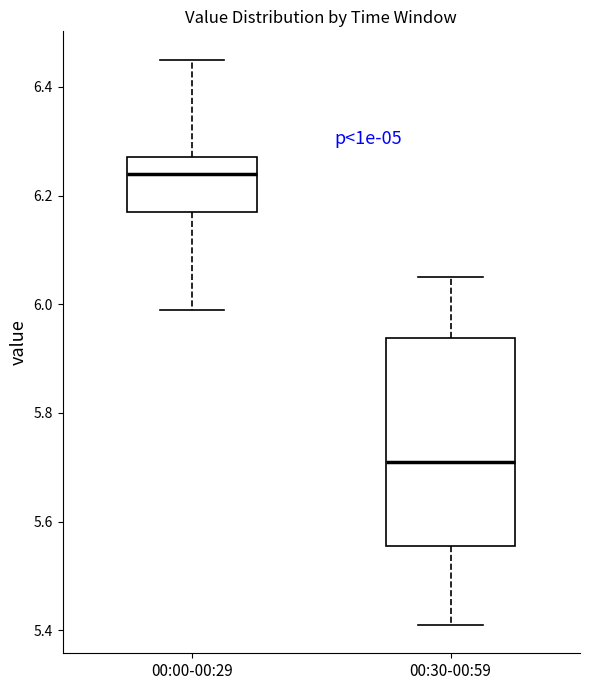

Where does the median line of the box for 00:00-00:29 sit on the y-axis? The values are not printed on the chart, so give them approximately, as read against the axis.

6.24